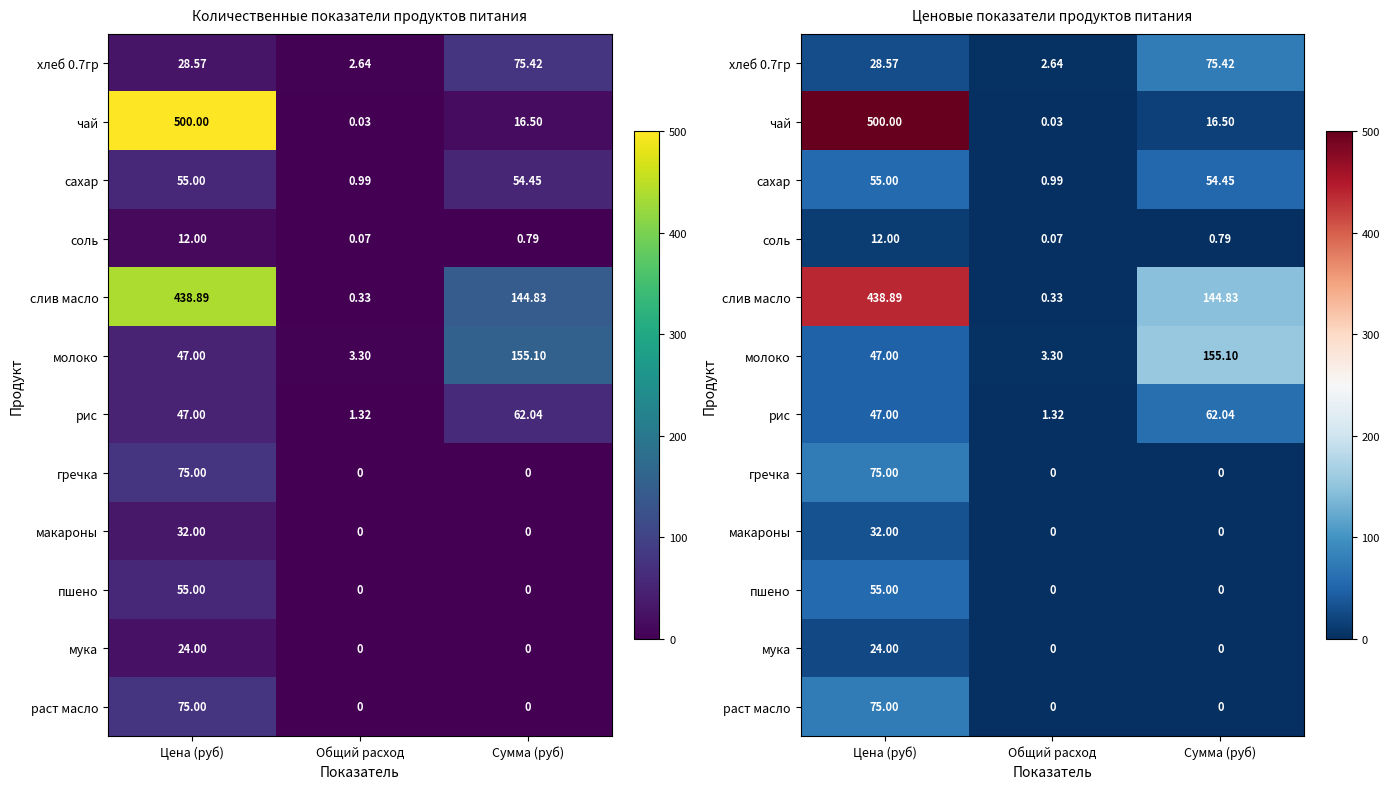

What is the sum of the хлеб 0.7гр values at Общий расход and Сумма (руб)?

78.1